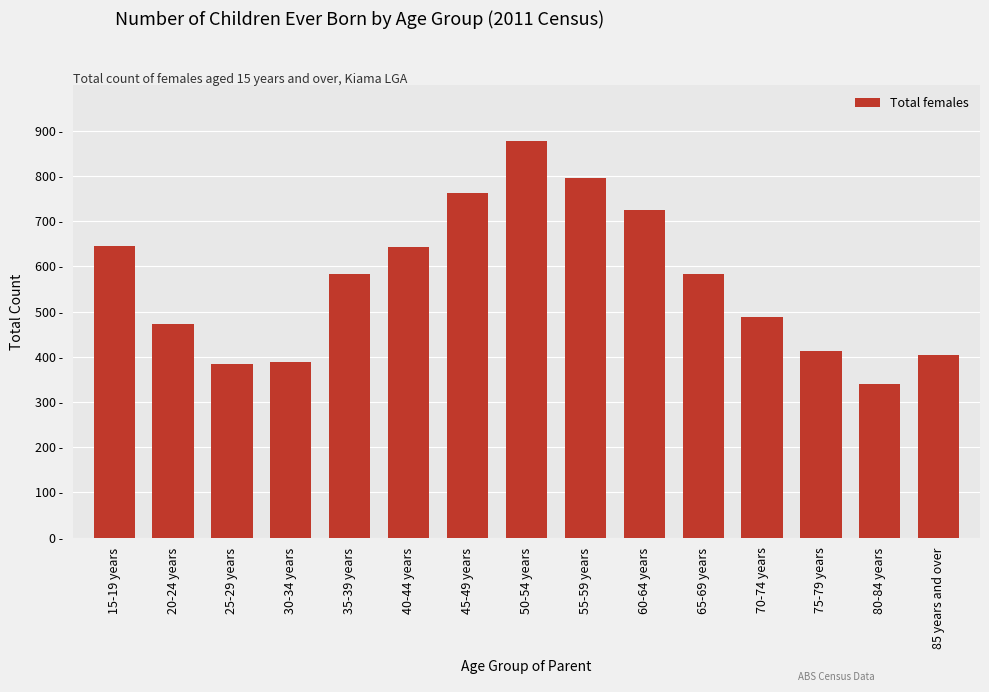

Does the chart contain any negative values?

No